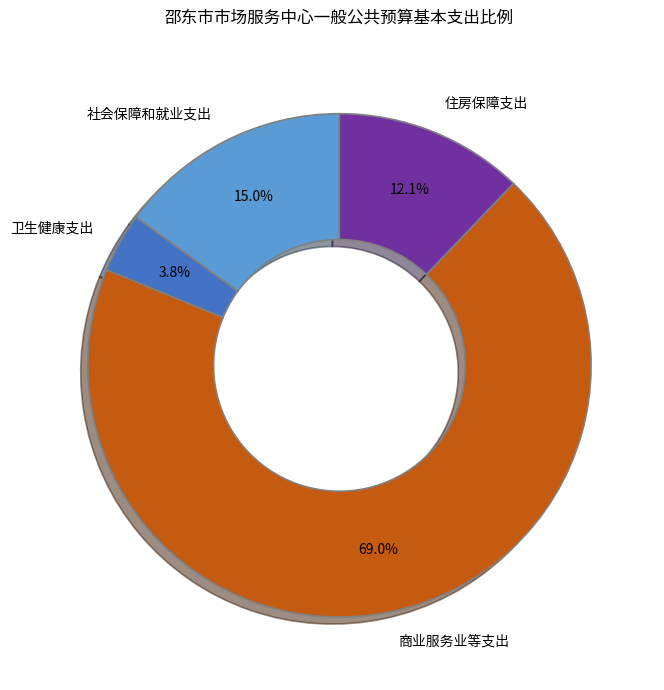

Which has a higher value, 住房保障支出 or 社会保障和就业支出?

社会保障和就业支出